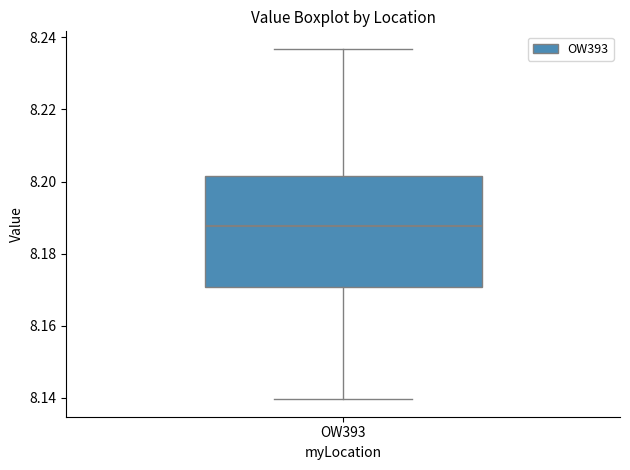

Where does the median line of the box for OW393 sit on the y-axis? The values are not printed on the chart, so give them approximately, as read against the axis.

8.188